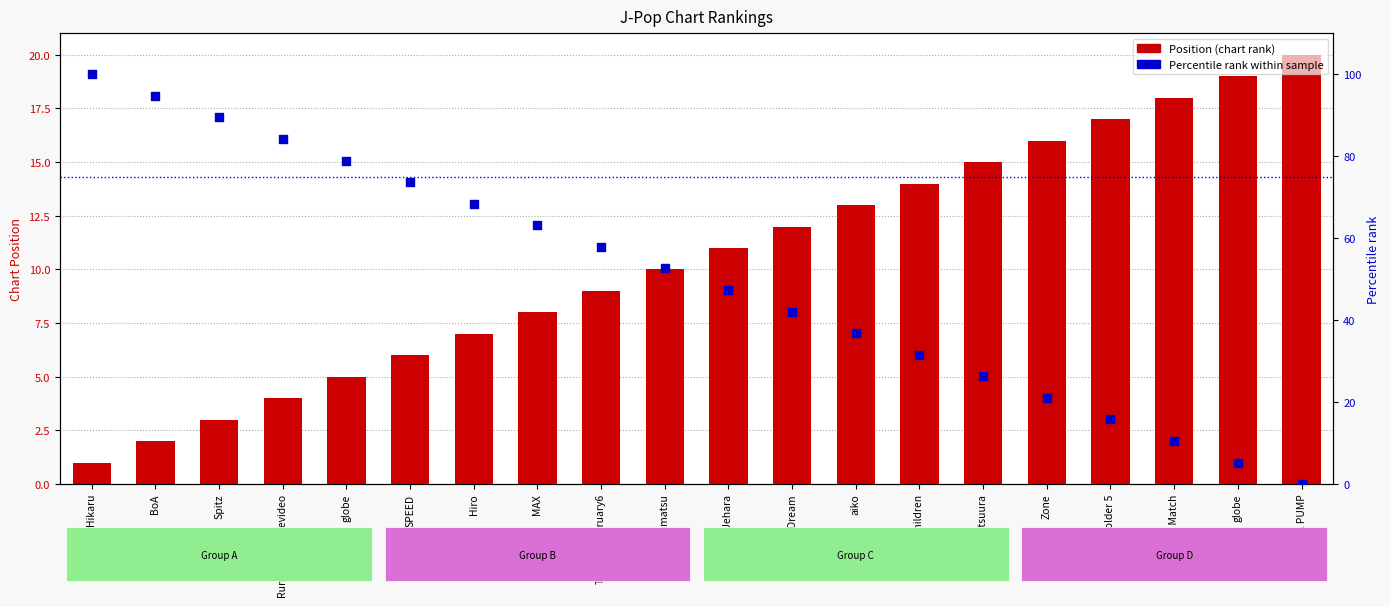

What are all the series names shown in the legend?

Position (chart rank), Percentile rank